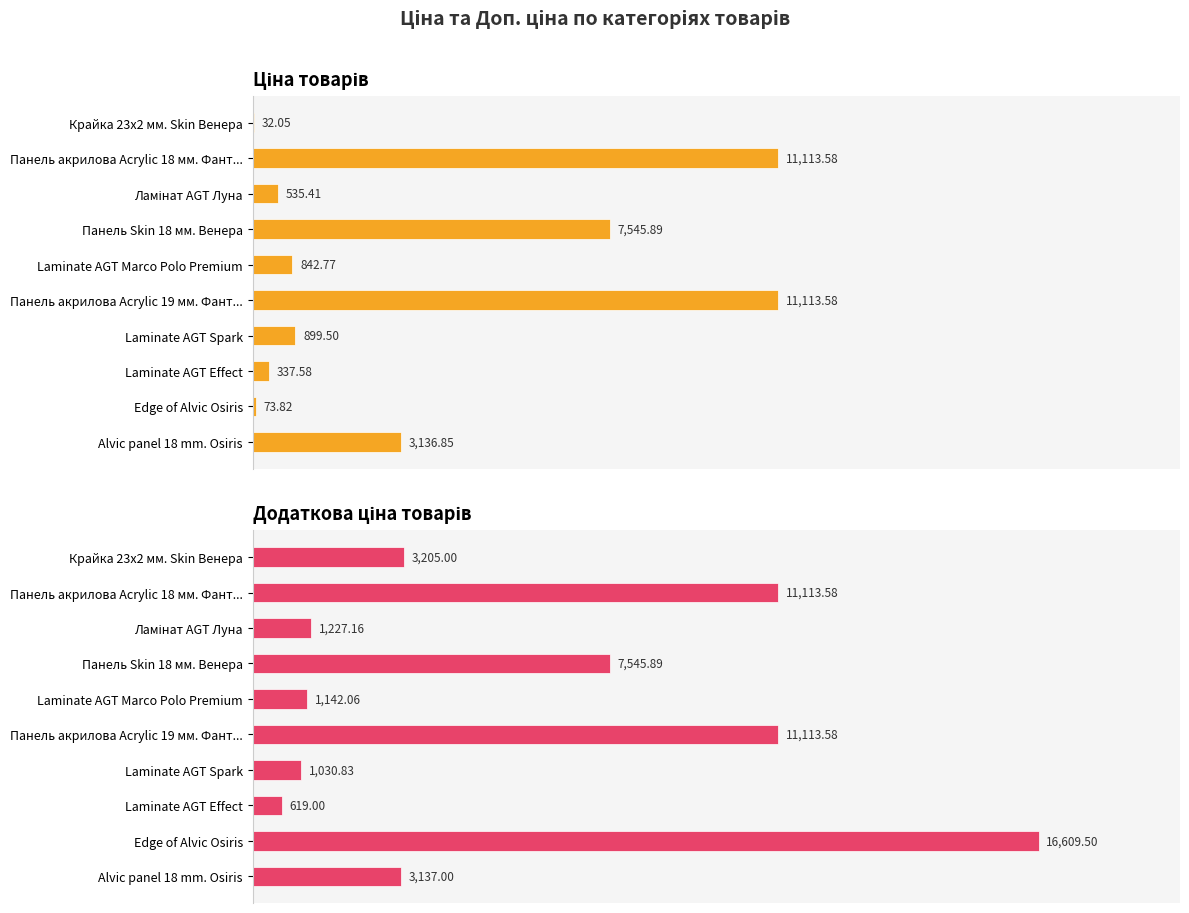

At how many categories does at least one series exceed 16133?

1